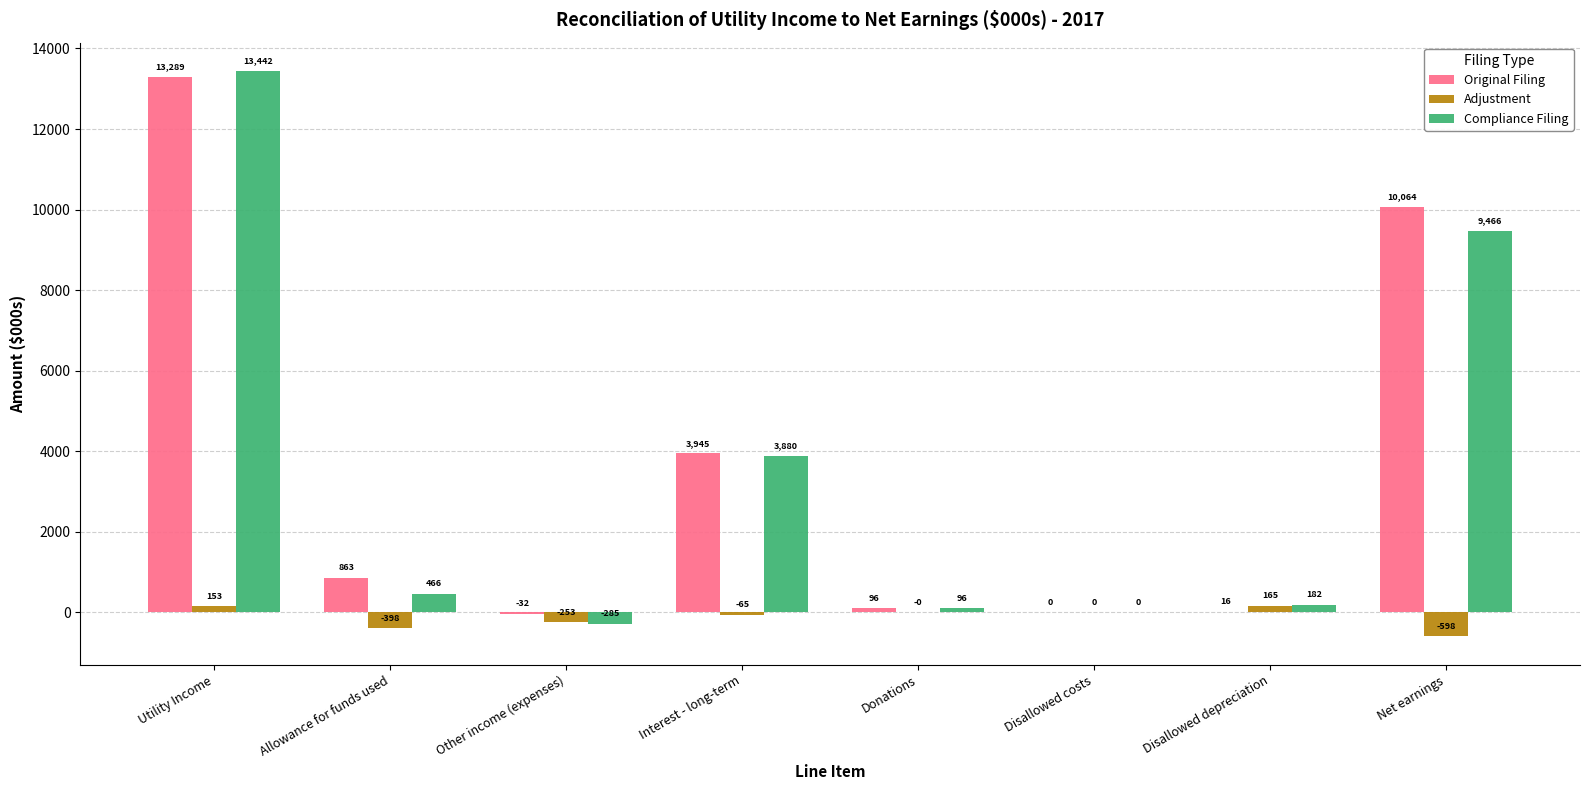

Which series changed the most between Interest - long-term and Disallowed costs?

Original Filing